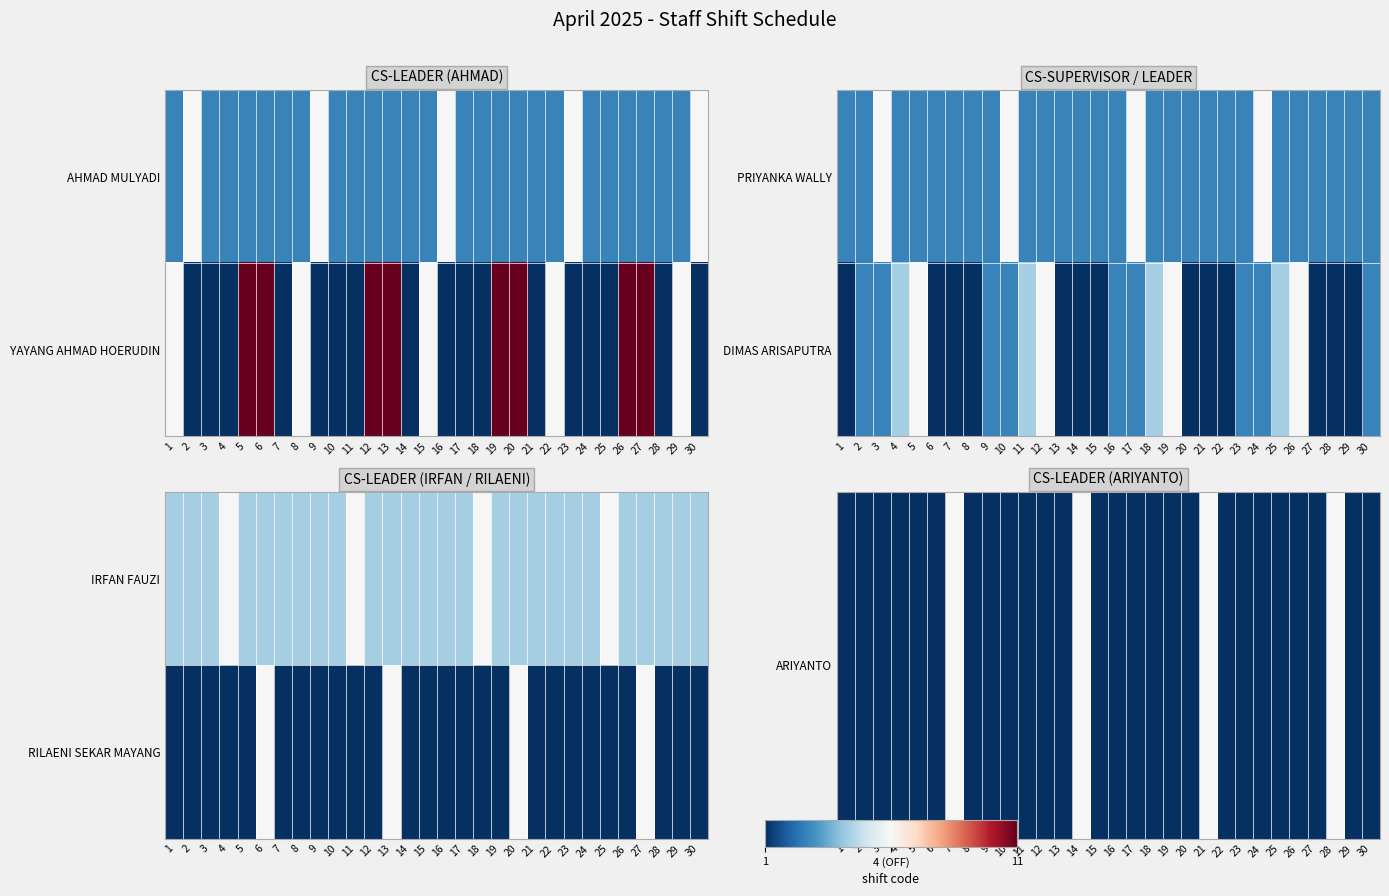

What is the highest value of the ARIYANTO series?

4